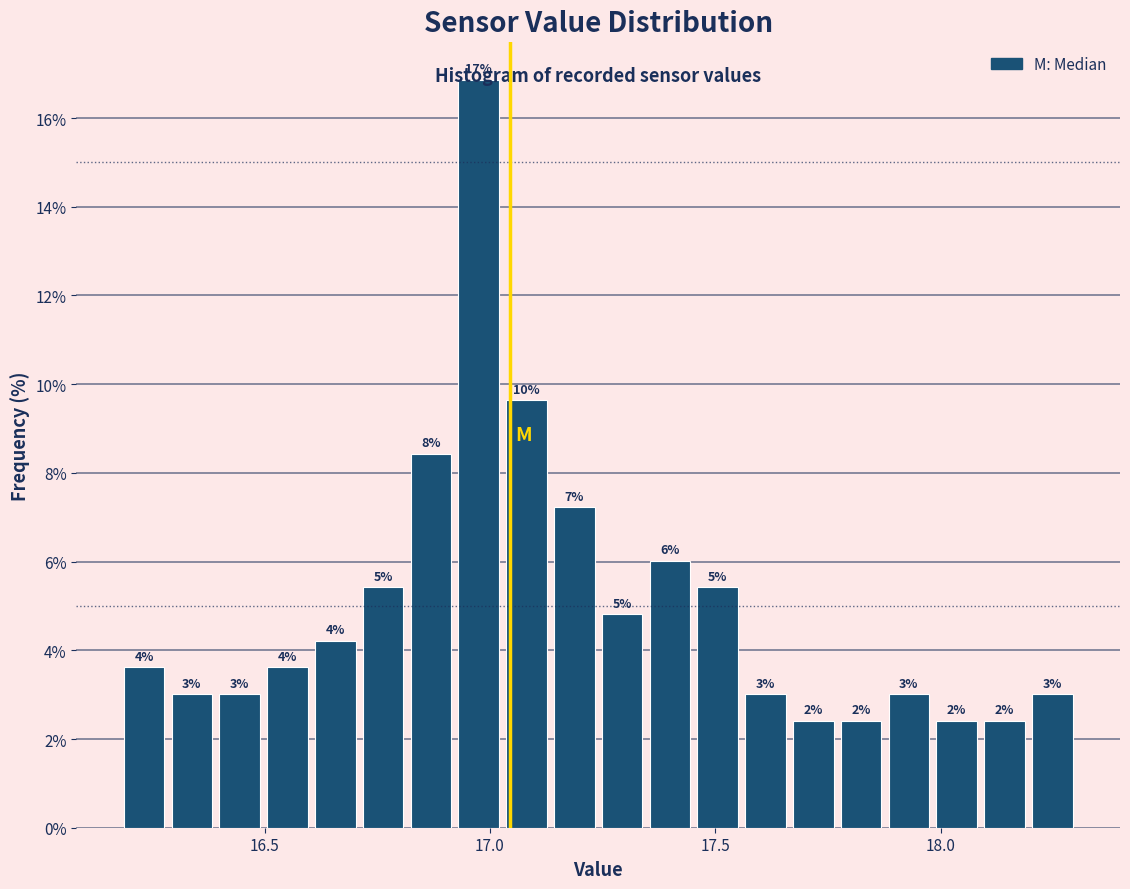

Around what value on the x-axis is the tallest bar? Give the approximate position of its centre, as read against the axis.

17.00